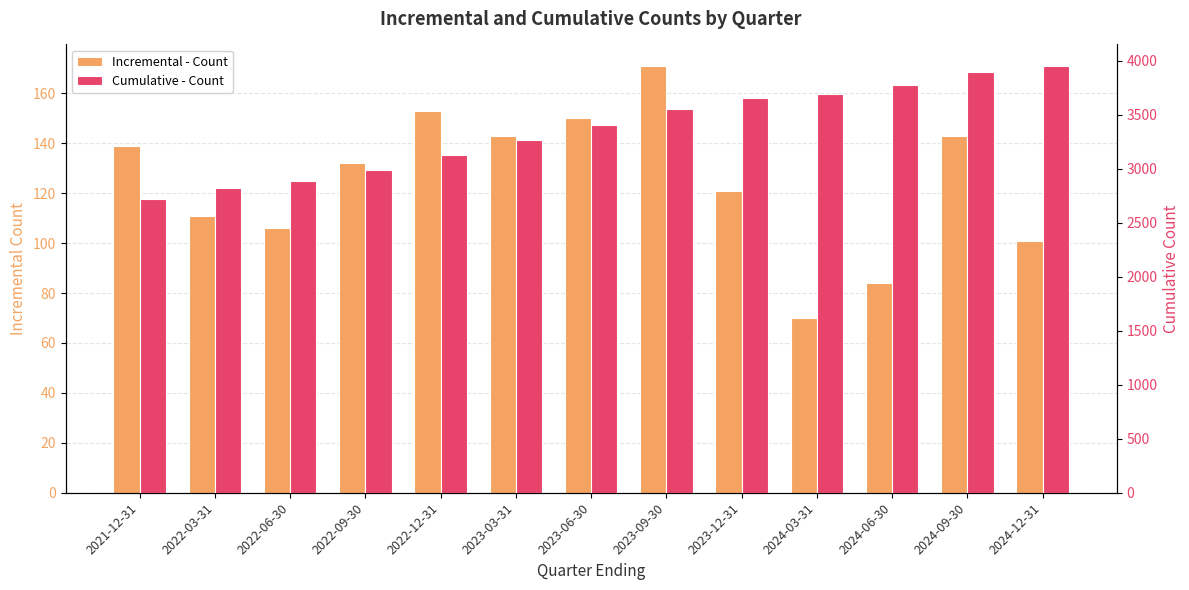

Is it true that Cumulative - Count equals 6483 at 2024-03-31?

False